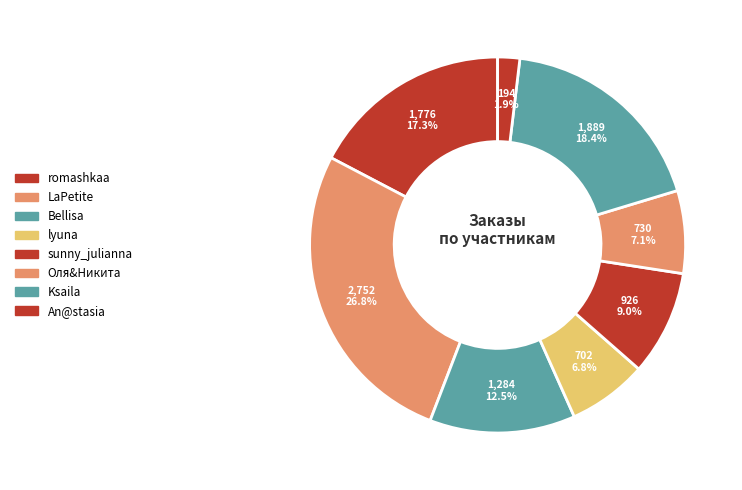

How many slices are in this pie chart?

8